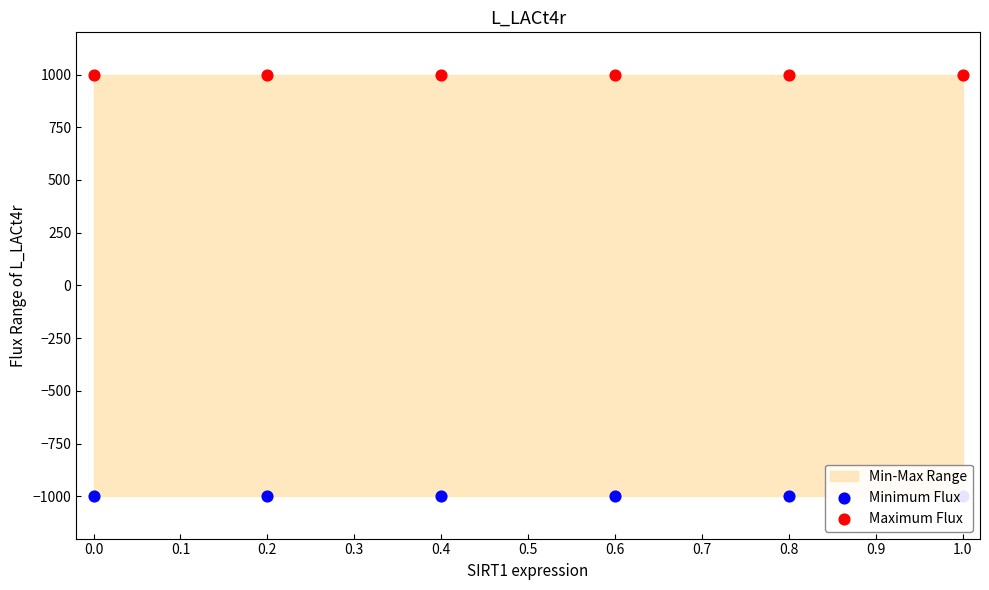

Which series has the widest spread of Y values?

Minimum Flux